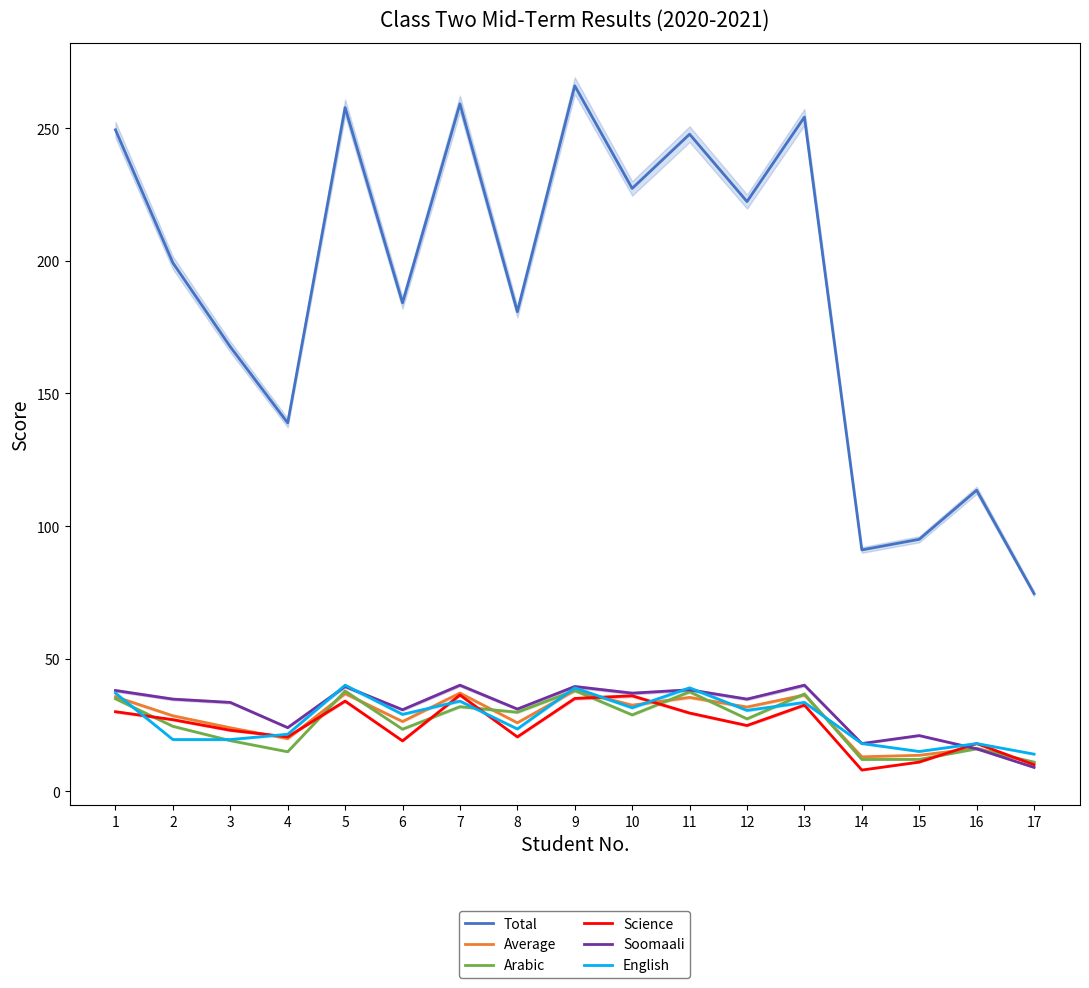

The English series shows 39.0 at 11. True or false?

True